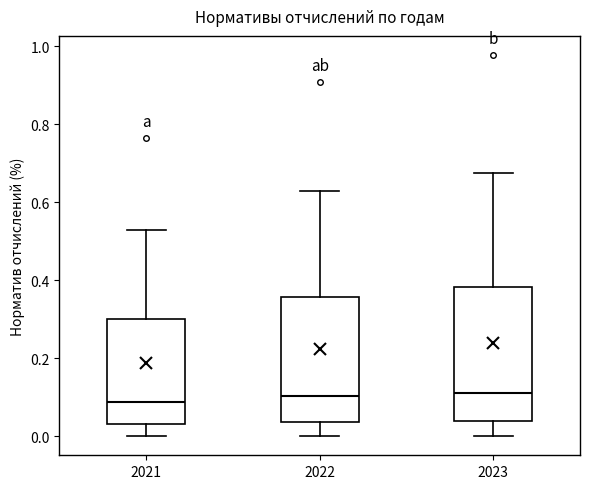

Where is the lower edge of the box at x = 2023 on the y-axis? The values are not printed on the chart, so give them approximately, as read against the axis.

0.04